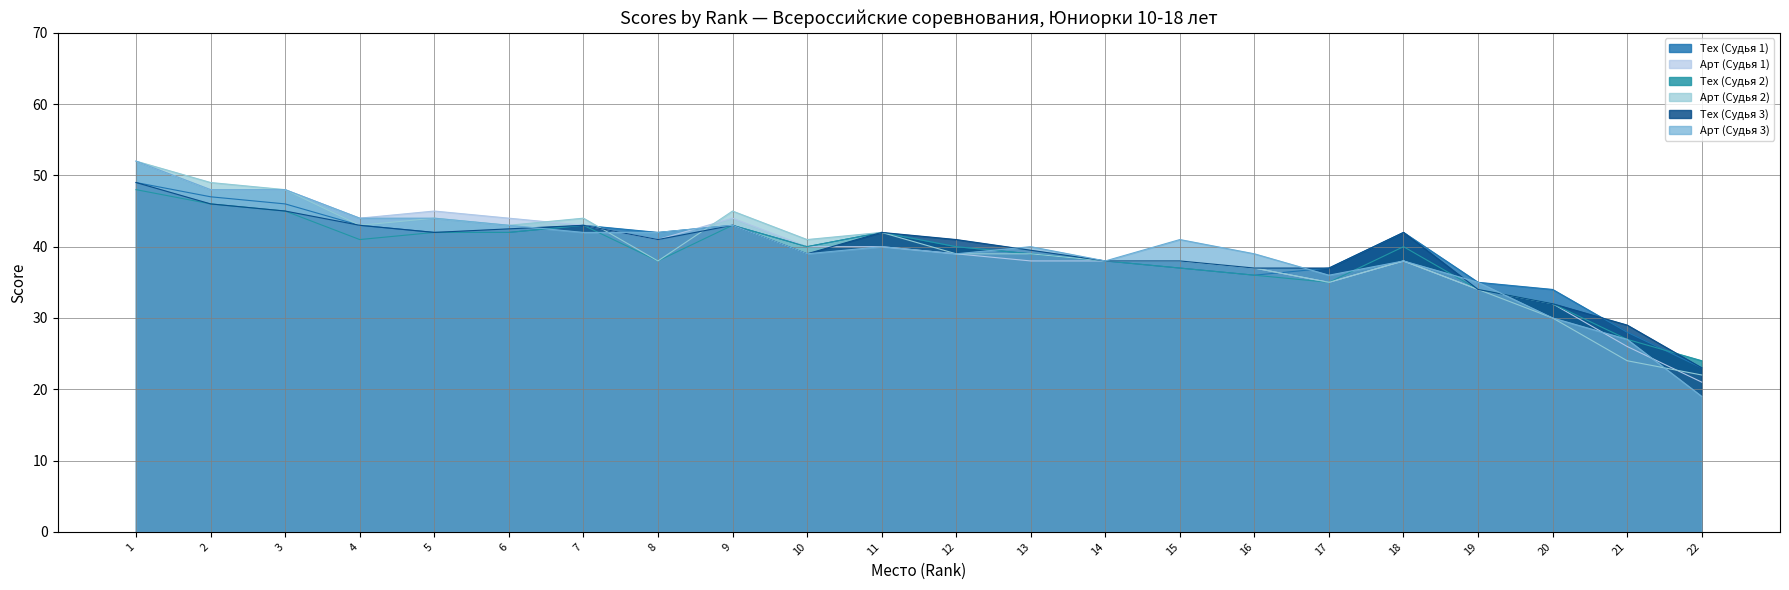

True or false: Арт (Судья 1) and Тех (Судья 2) intersect in this chart.

False